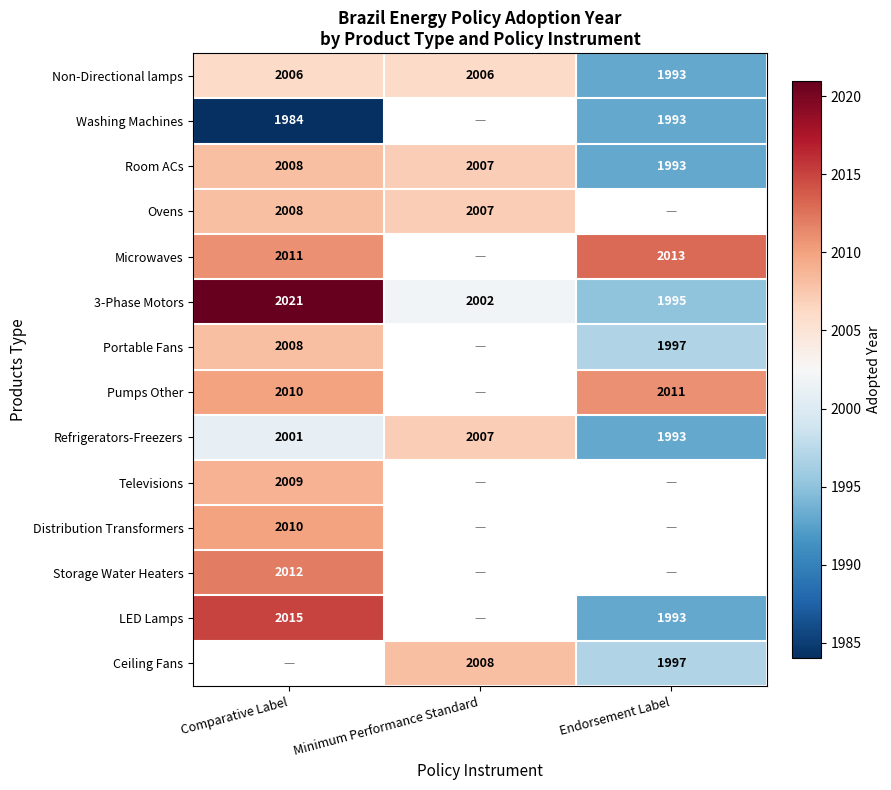

At which label does Refrigerators-Freezers reach its minimum?

Endorsement Label